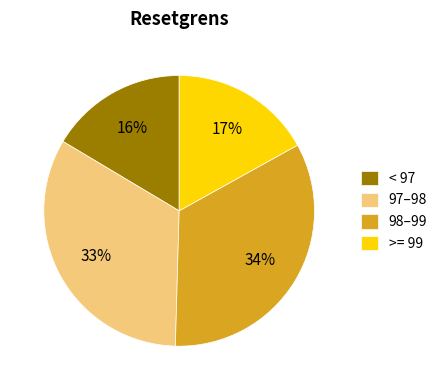

How many segments does this pie chart have?

4